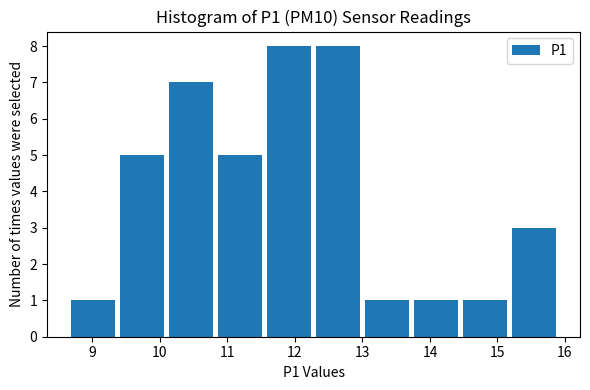

What is the height of the bar covering 13.0 to 13.7 on the x-axis? Neither the bar edges nor the heights are printed on the chart, so give them approximately, as read against the axes.

1